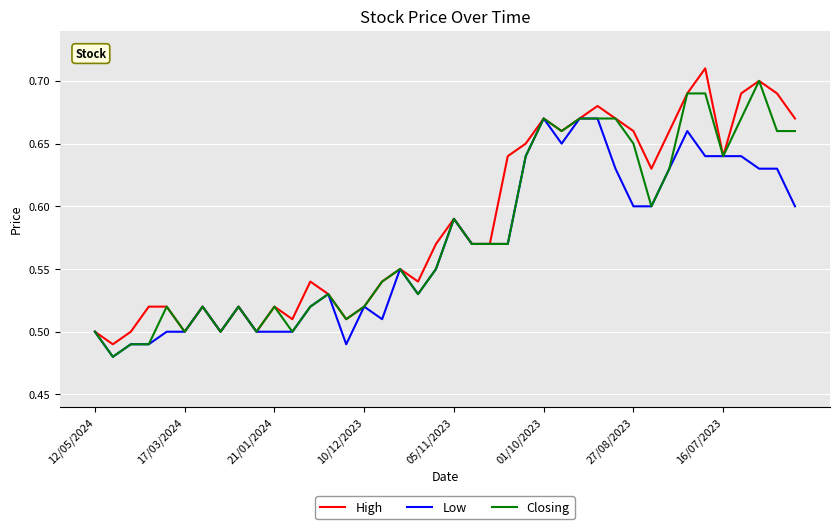

Count the number of data series in this chart.

3